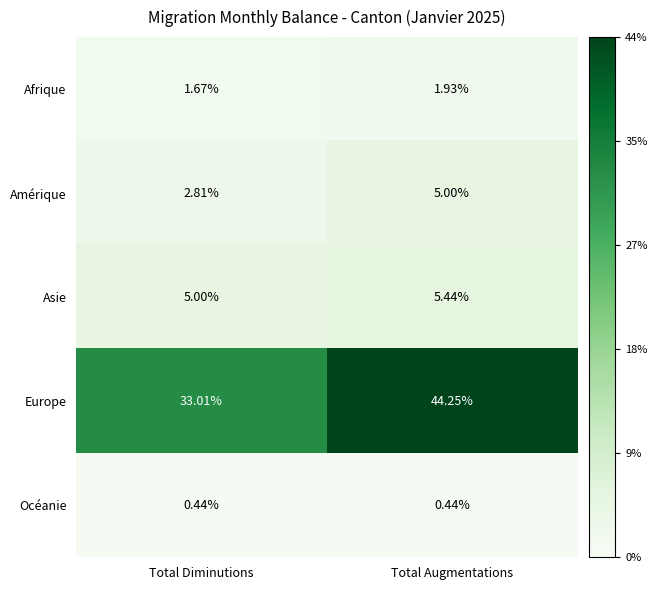

Which category has the lowest value in the Amérique series?

Total Diminutions